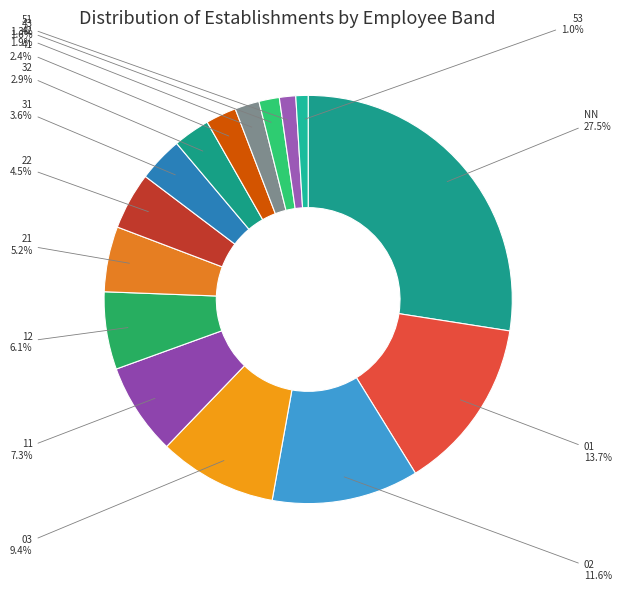

Which slice is the largest?

NN